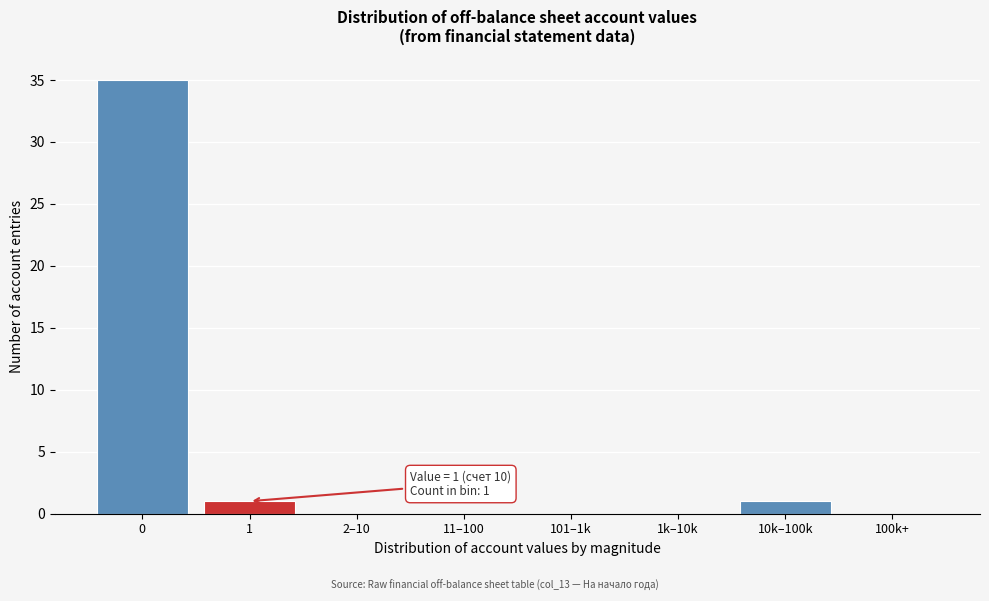

Reading left to right, list all the values displayed in this chart.

0=35	1=1	2–10=0	11–100=0	101–1k=0	1k–10k=0	10k–100k=1	100k+=0